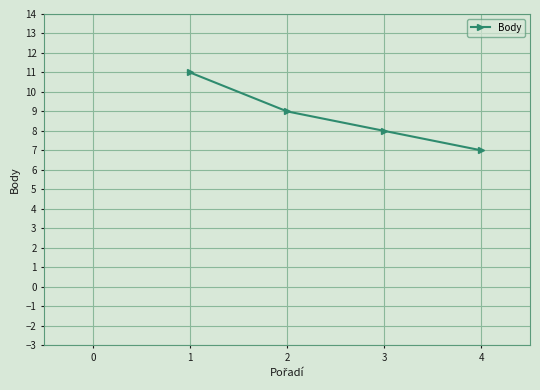

What is the value of the 1st point from the left?

11